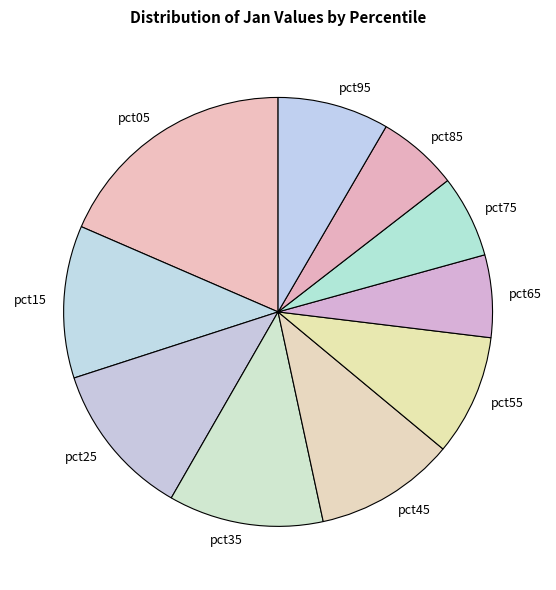

Do pct55 and pct85 together represent more than half of the pie?

No